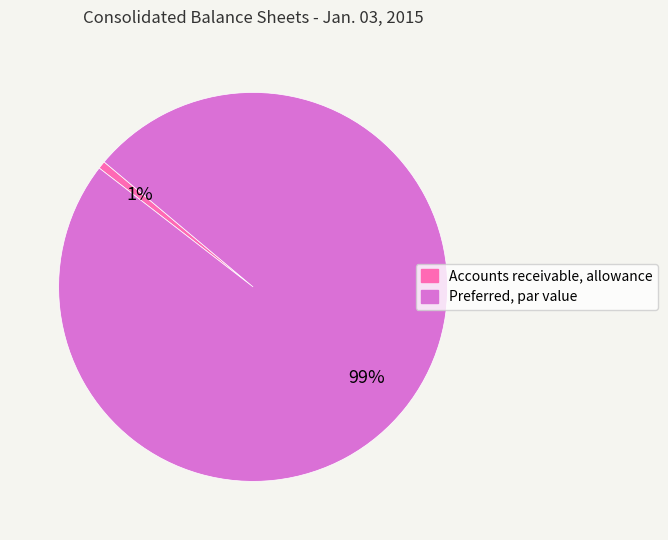

Which category has the biggest portion of the pie?

Preferred, par value